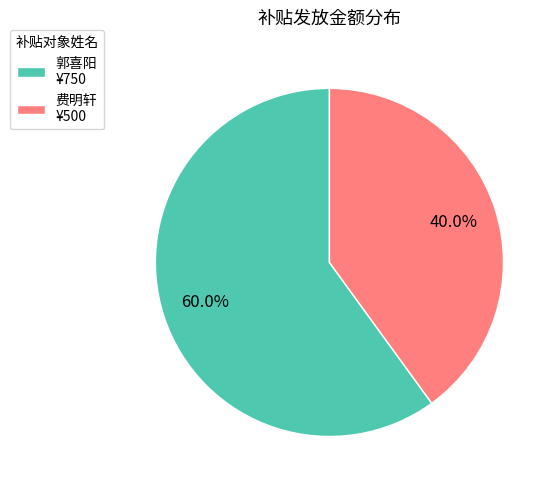

How many slices are in this pie chart?

2